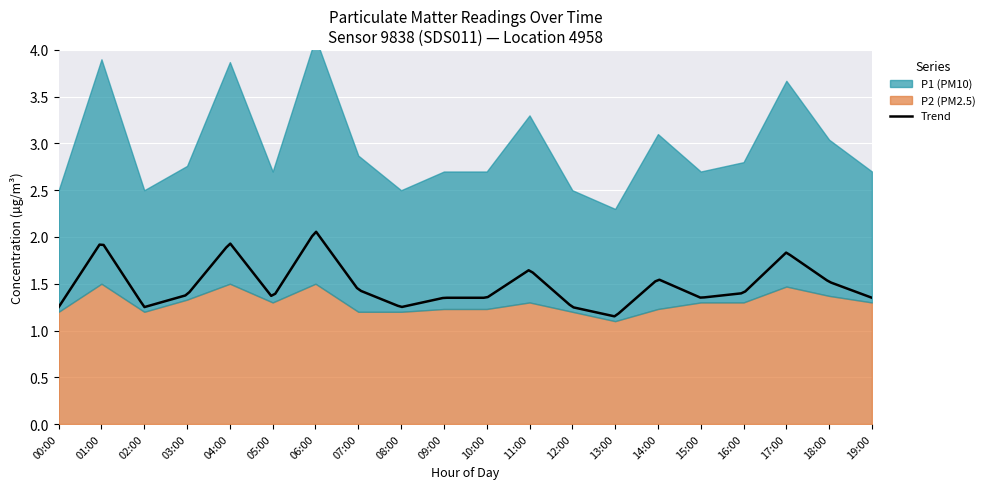

What is the sum of all P2 values?

26.0